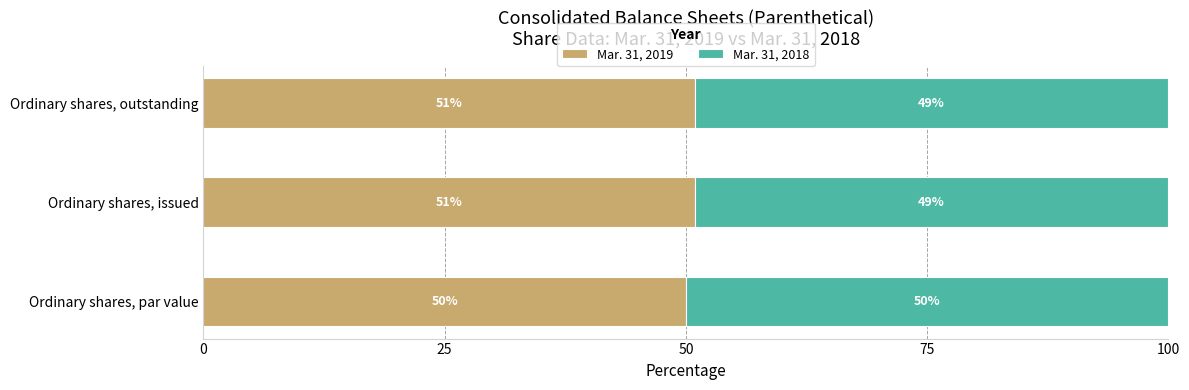

What is the total value across all series at Ordinary shares, outstanding?

100.0